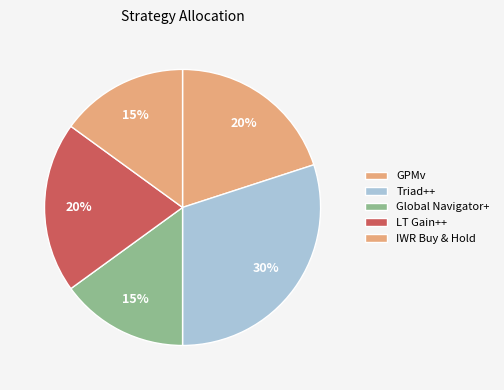

How many segments does this pie chart have?

5